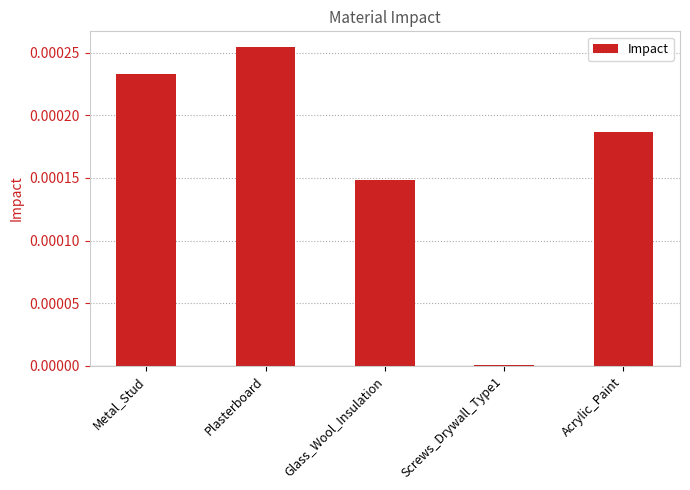

The value at Glass_Wool_Insulation is 0.0. True or false?

True